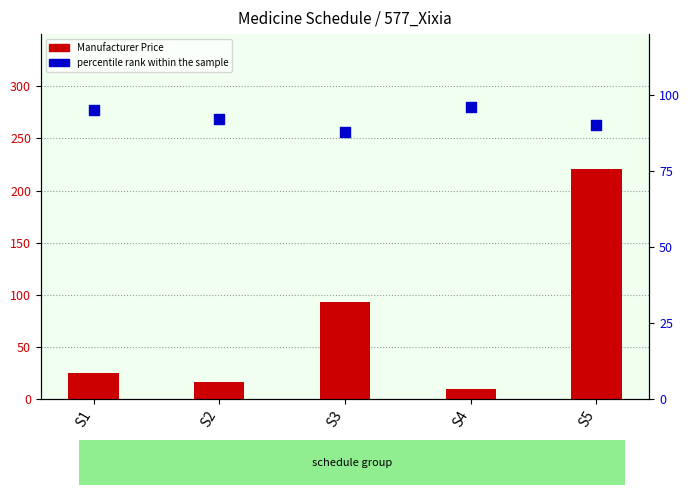

At how many categories does at least one series exceed 196?

1